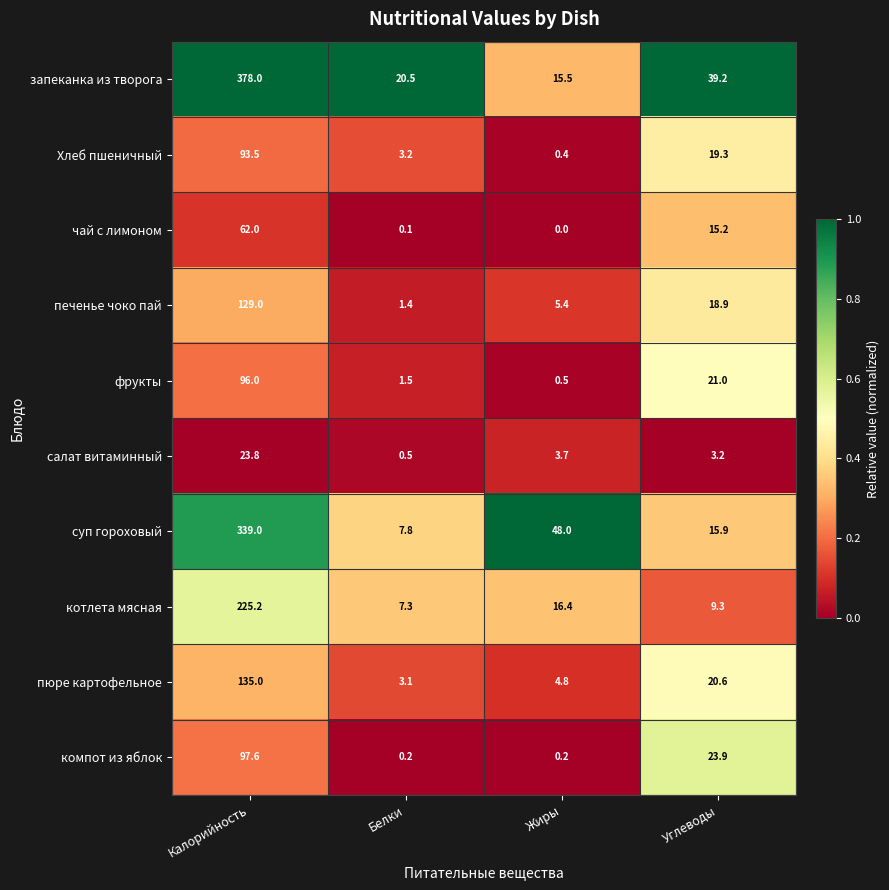

At which category is the sum across all series the highest?

Калорийность